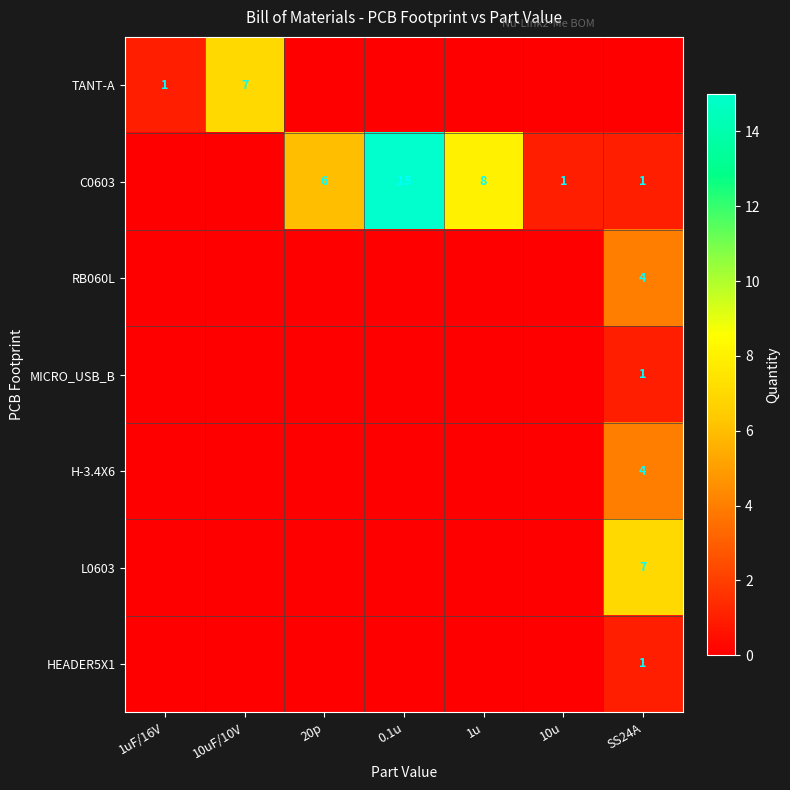

What is the spread (max minus min) of values at 1uF/16V?

1